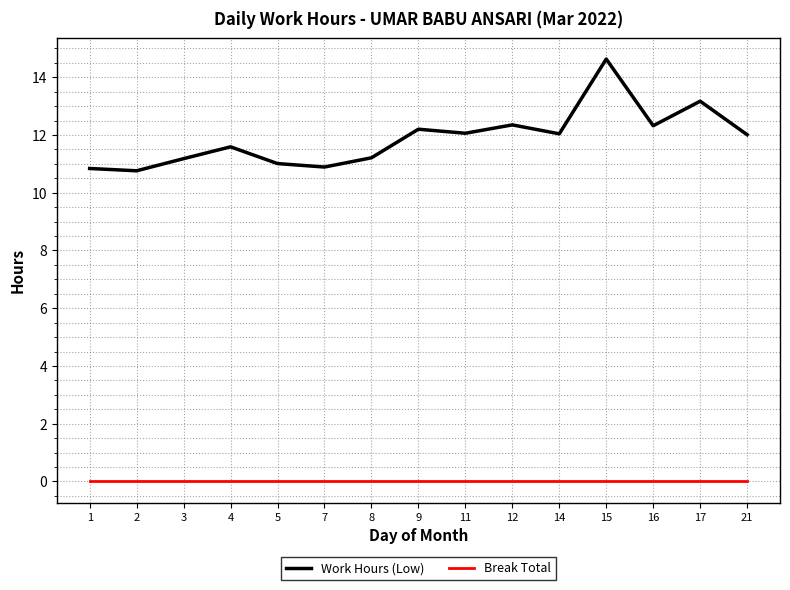

Which series has the largest total across all categories?

Work Hours (Low)